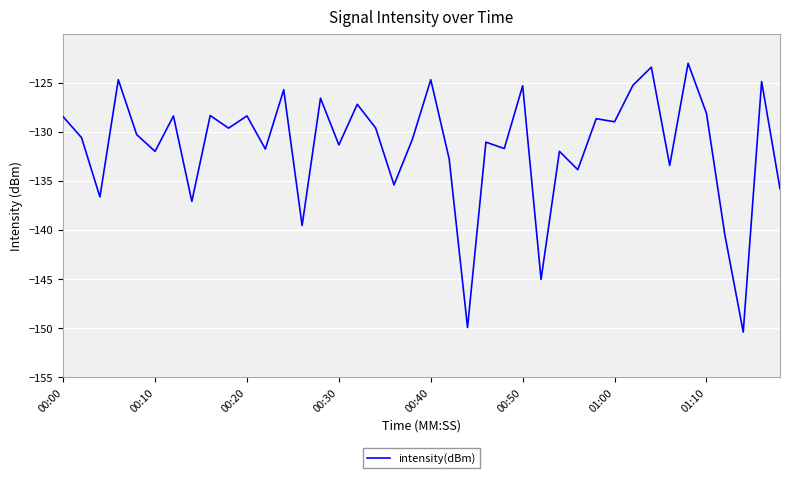

What is the difference between the second highest and minimum values?

27.0